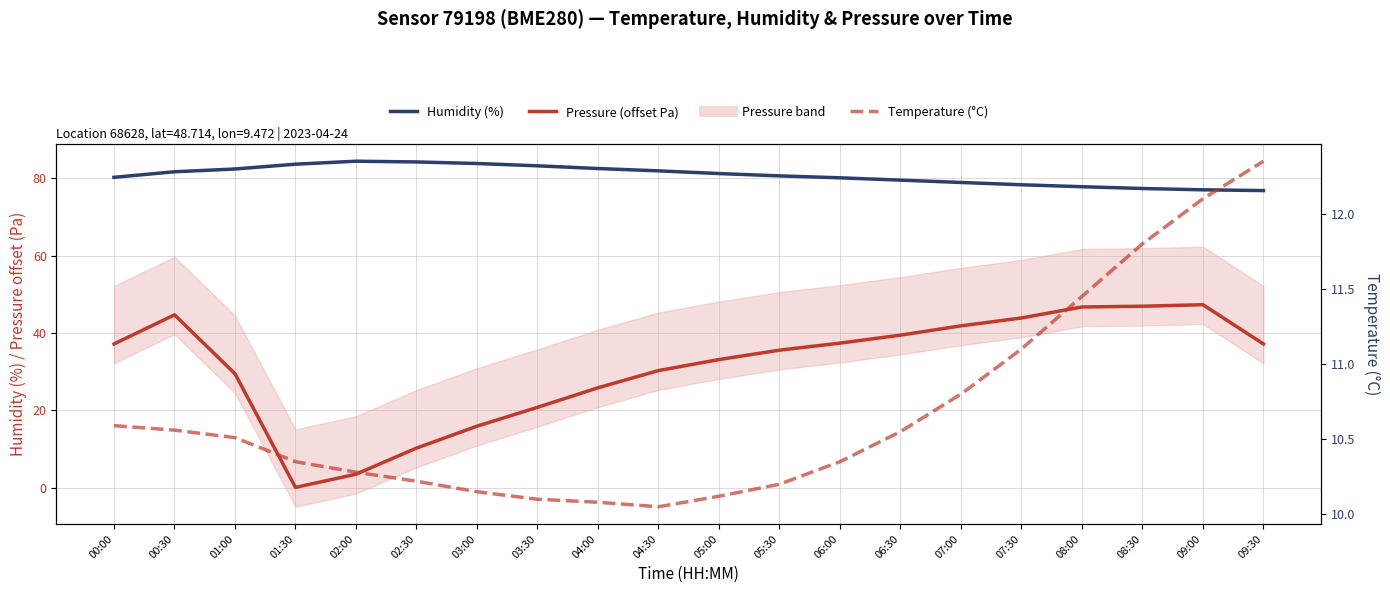

What are all the series names shown in the legend?

Humidity (%), Pressure (offset Pa), Temperature (°C)